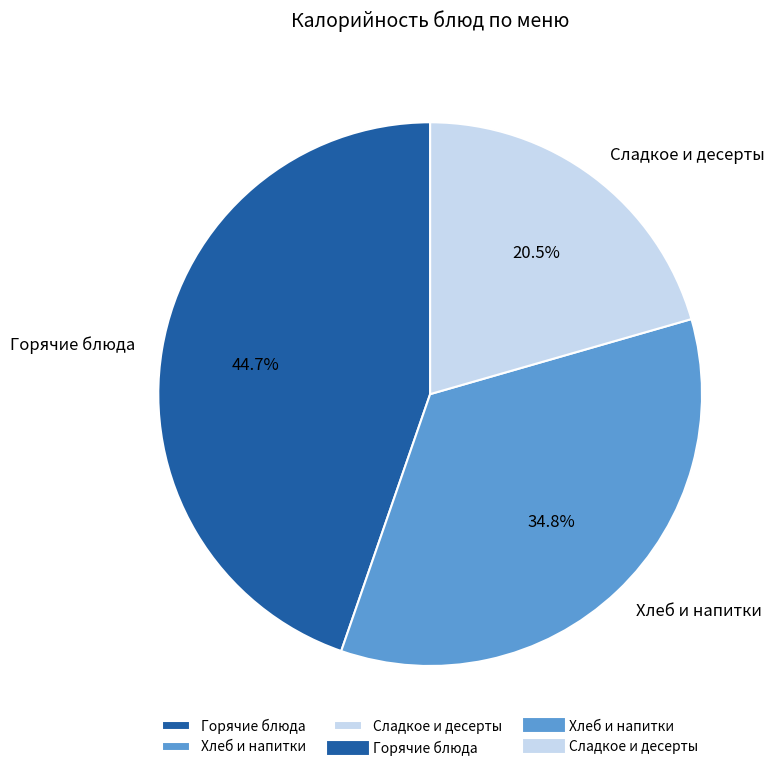

What is the ratio of the value at Сладкое и десерты to the value at Горячие блюда?

0.5